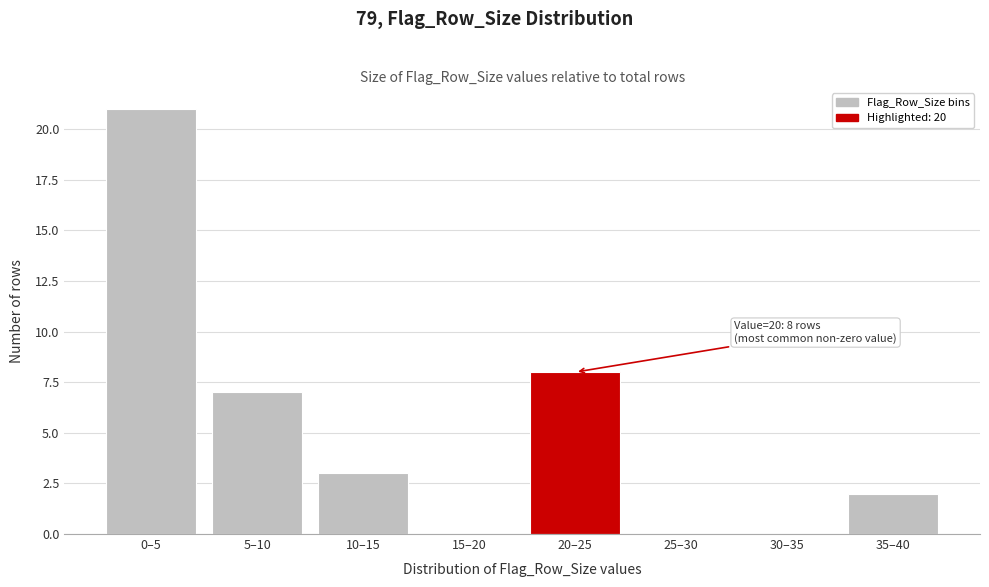

Reading left to right, extract all data points from this chart.

0–5=21	5–10=7	10–15=3	15–20=0	20–25=8	25–30=0	30–35=0	35–40=2